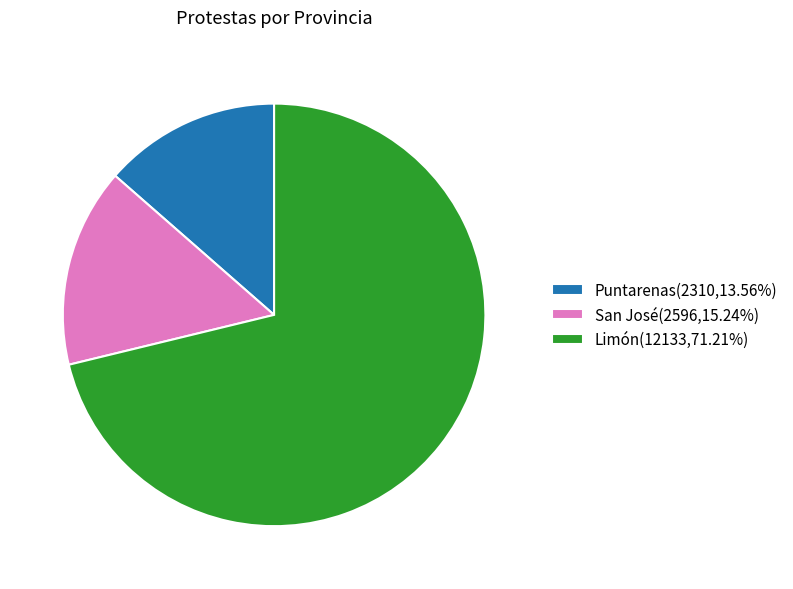

How many slices are in this pie chart?

3